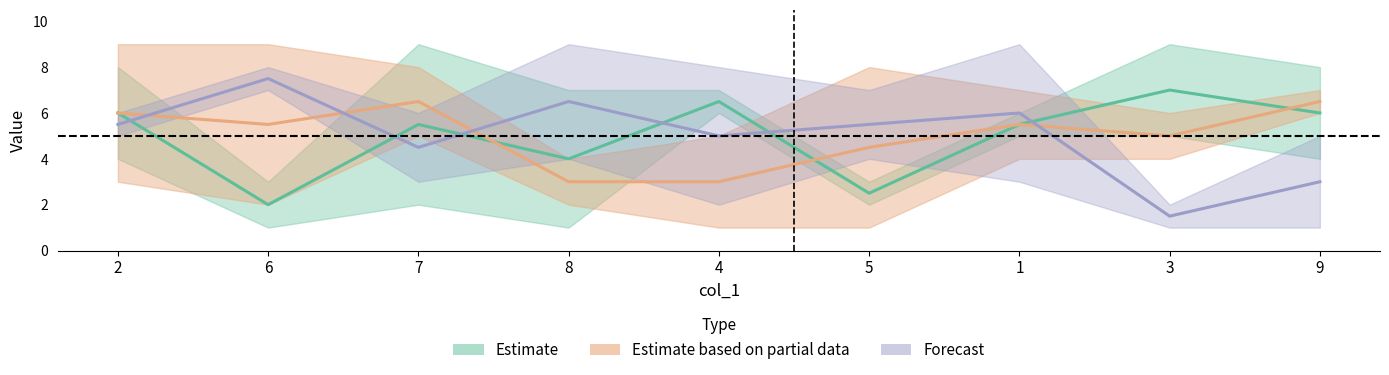

Is this an area chart (filled region under the line)?

No